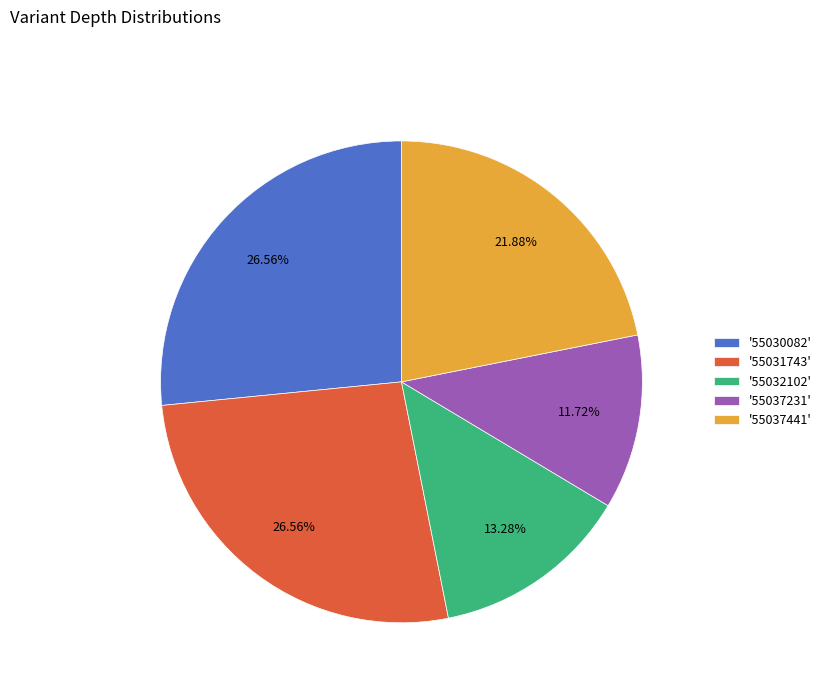

What is the ratio of the value at '55030082' to the value at '55031743'?

1.0